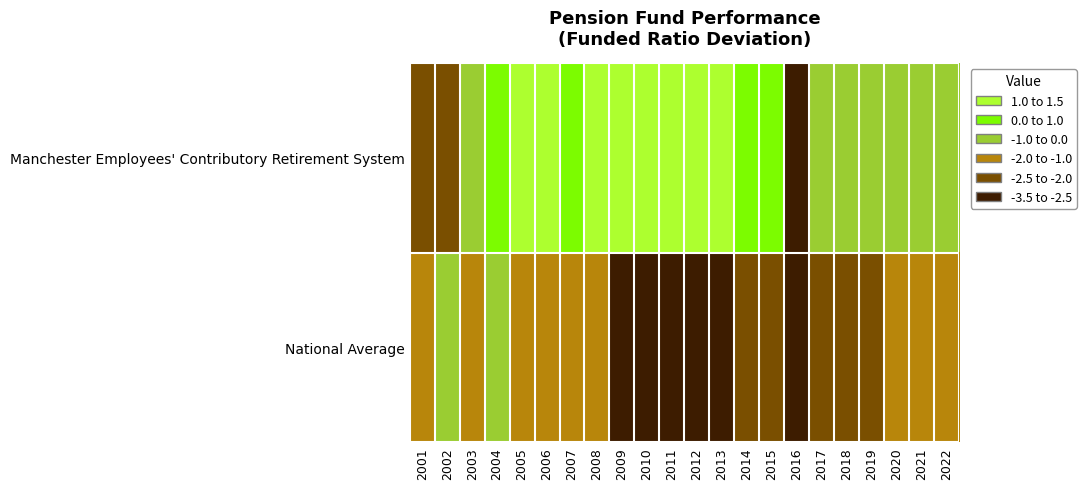

At how many categories does at least one series exceed -2?

20